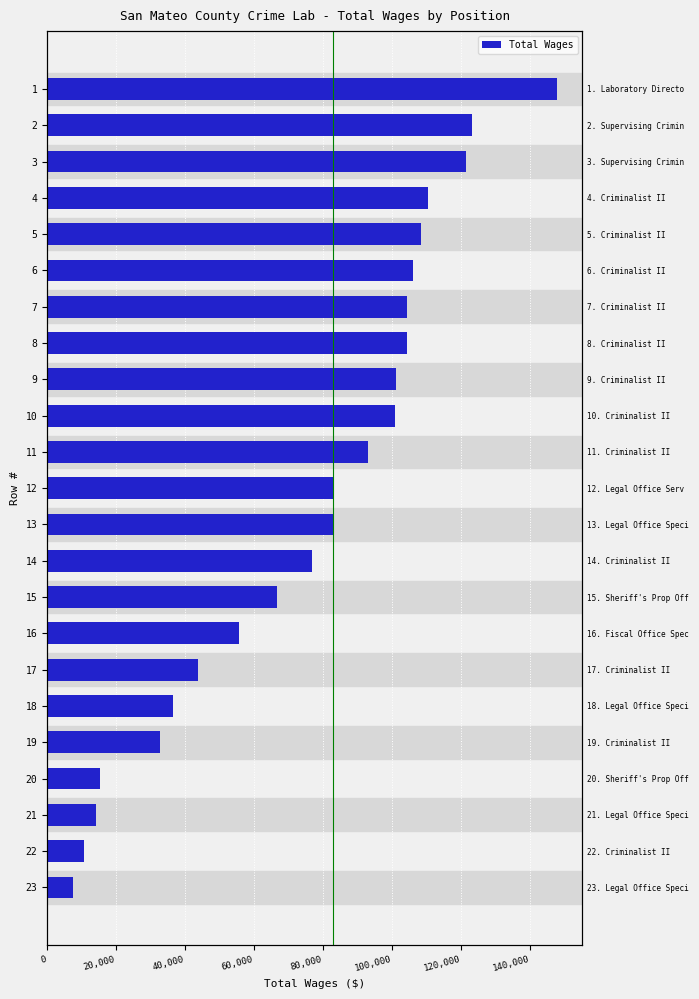

Reading right to left, transcribe all the data shown in this chart.

7504	10799	14050	15269	32845	36615	43769	55642	66632	76727	82759	82908	92855	100731	100995	104125	104237	106027	108191	110242	121231	123141	147670